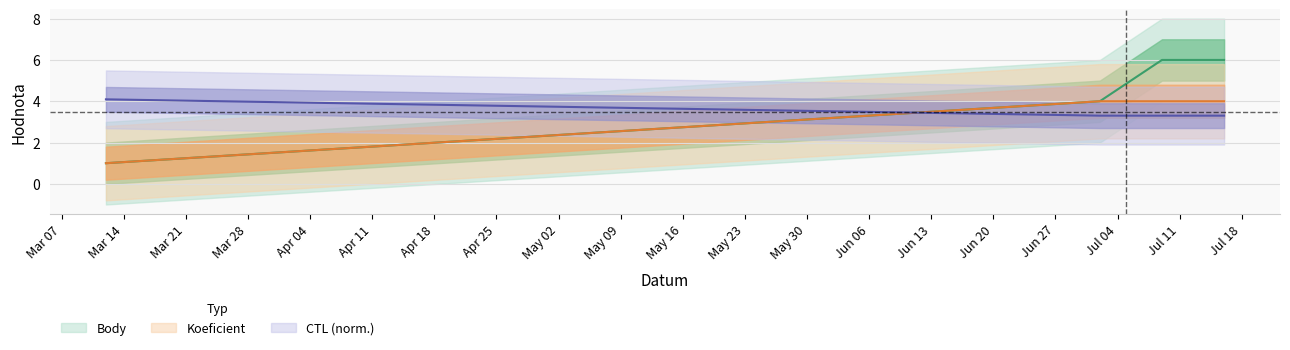

List the labels in order of CTL_scaled value, smallest first.

2011-07-02, 2011-07-09, 2011-07-16, 2011-03-12